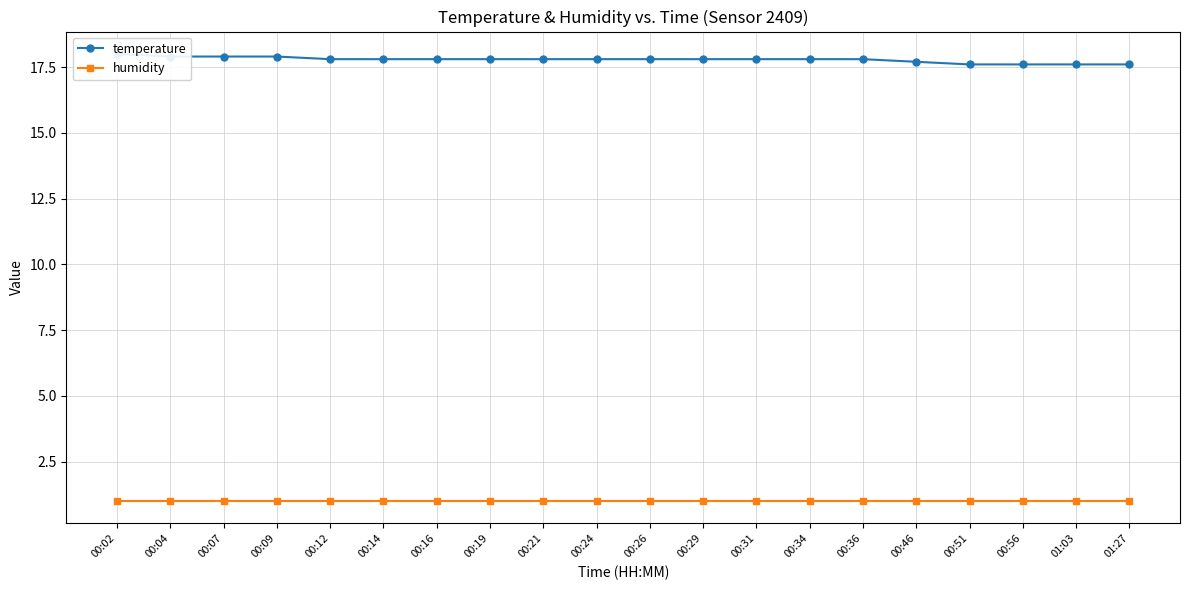

Is this an area chart (filled region under the line)?

No